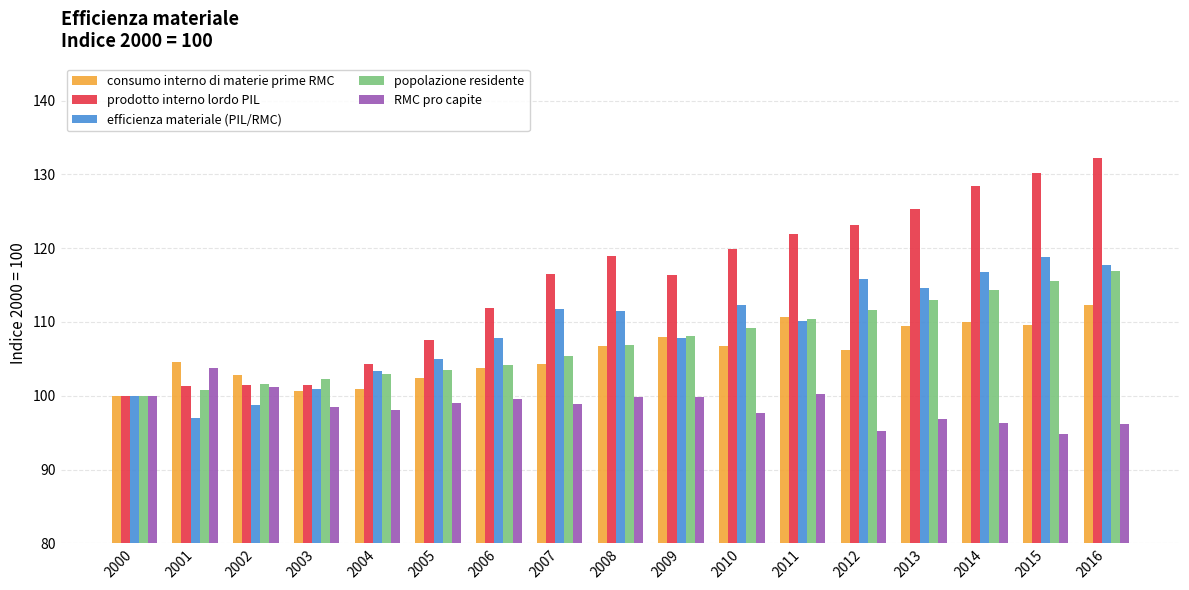

What is the greatest value displayed?

132.2